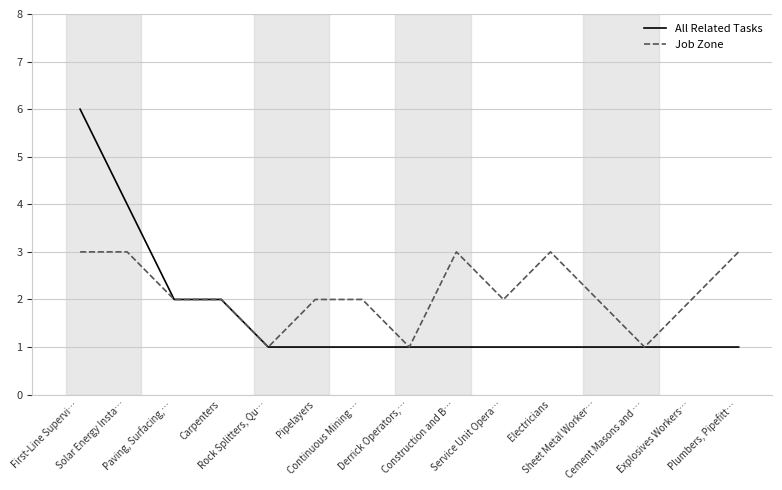

Which series has the widest spread of values?

All Related Tasks